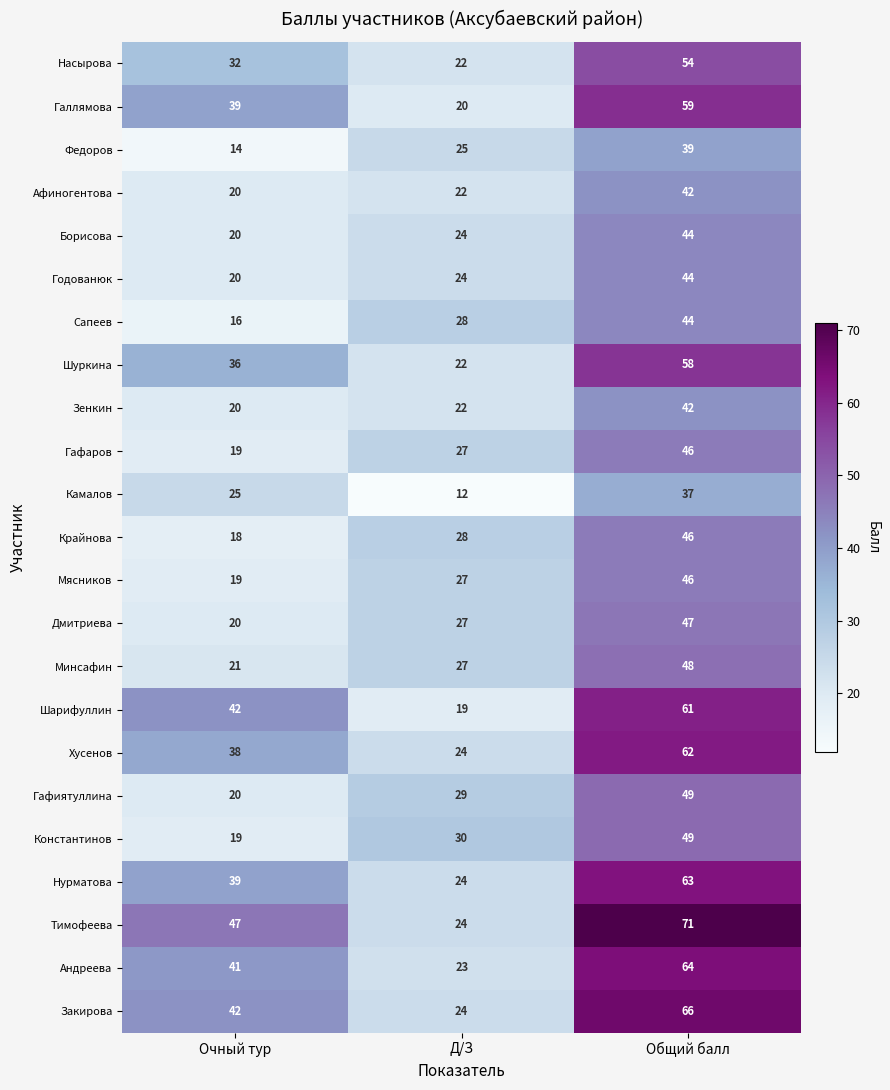

Rank the categories by Шарифуллин value from highest to lowest.

Общий балл, Очный тур, Д/З